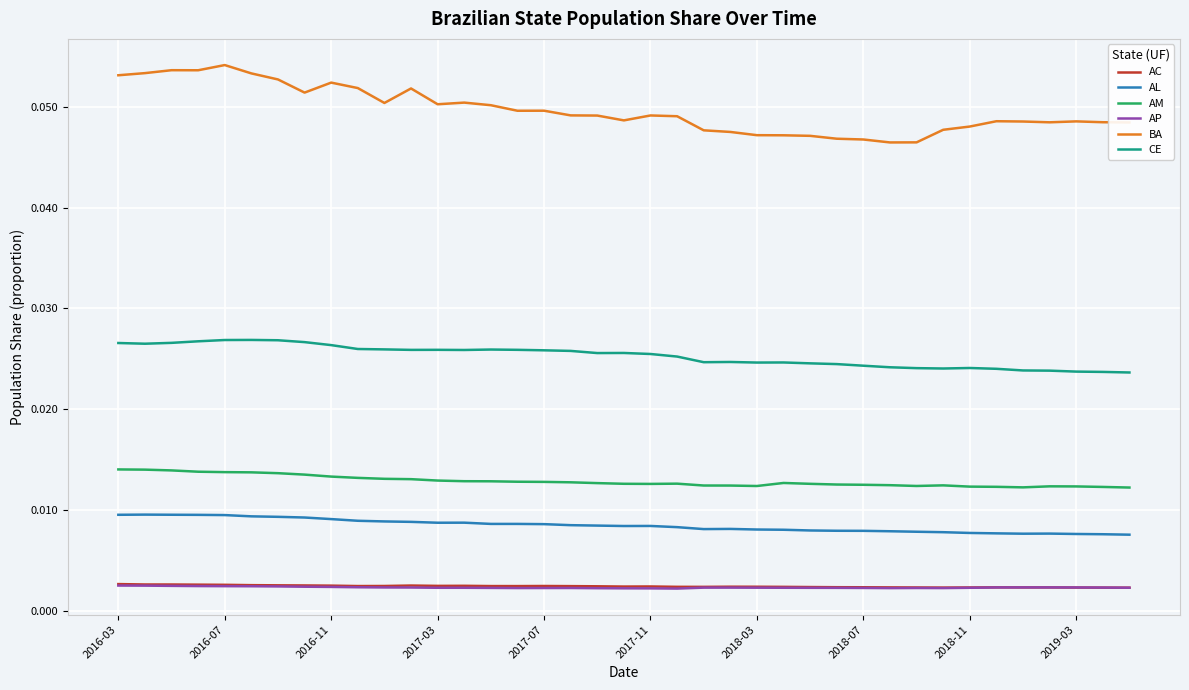

Which series has the widest spread of values?

BA